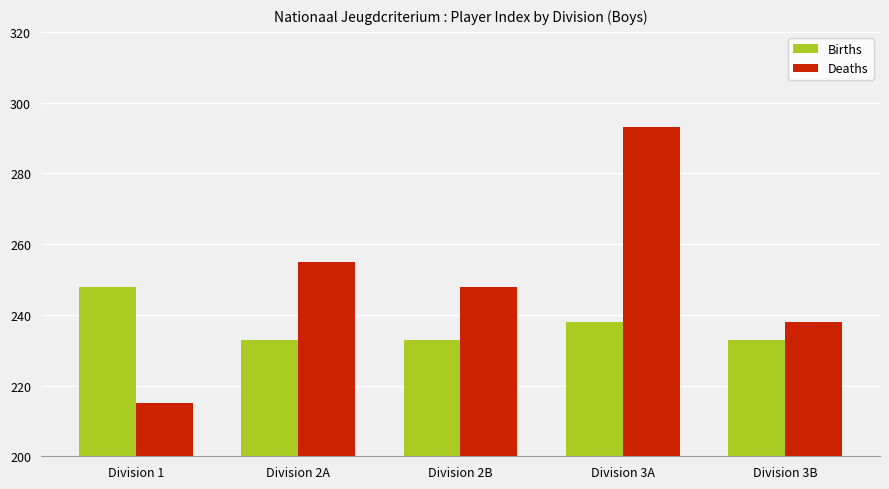

How many groups of bars are there?

5